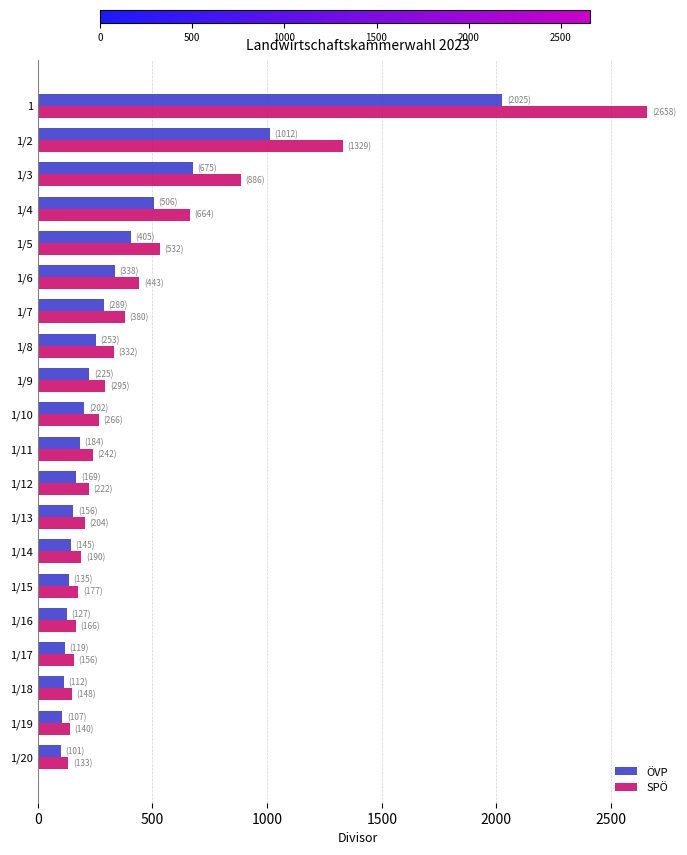

The value of SPÖ at 1/20 is 132.9. True or false?

True